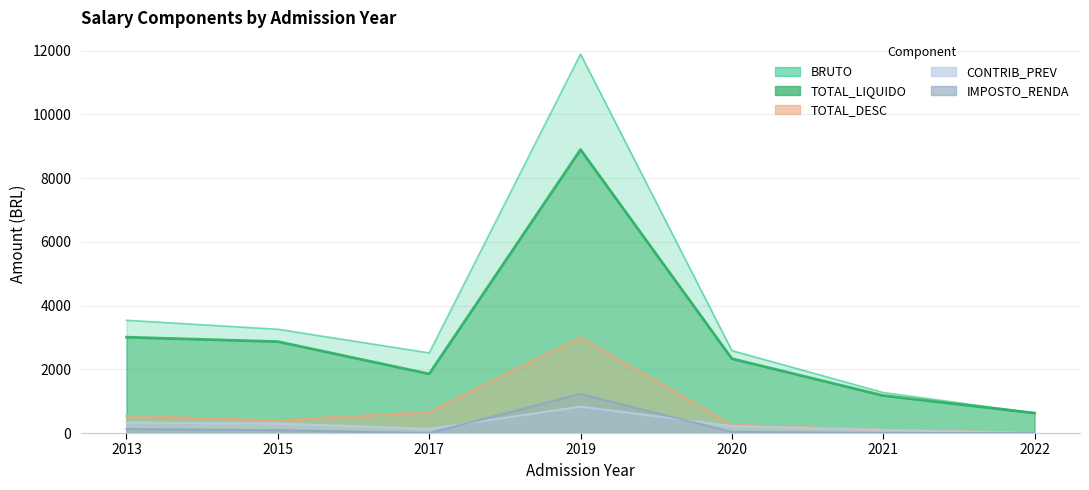

At how many categories does at least one series exceed 10120?

1